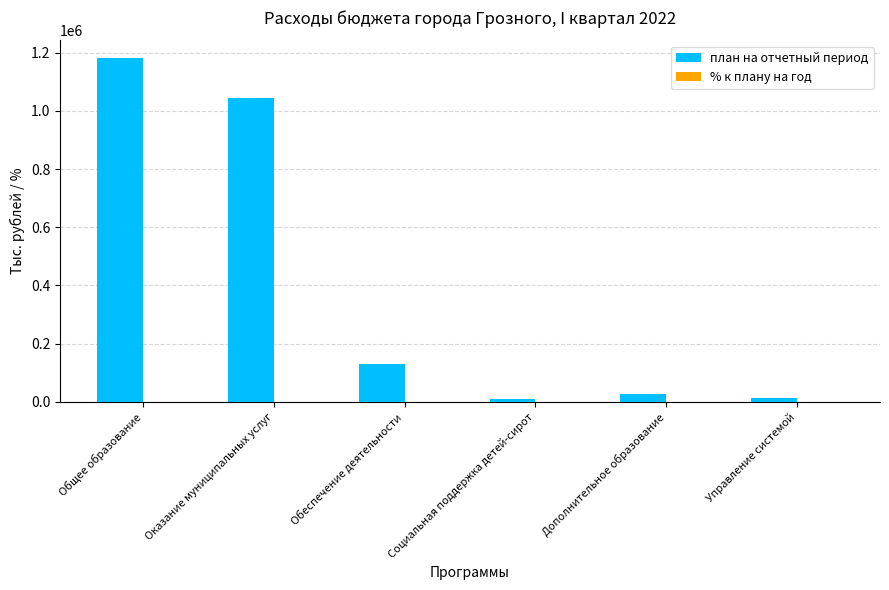

What is the greatest value displayed?

1183232.2